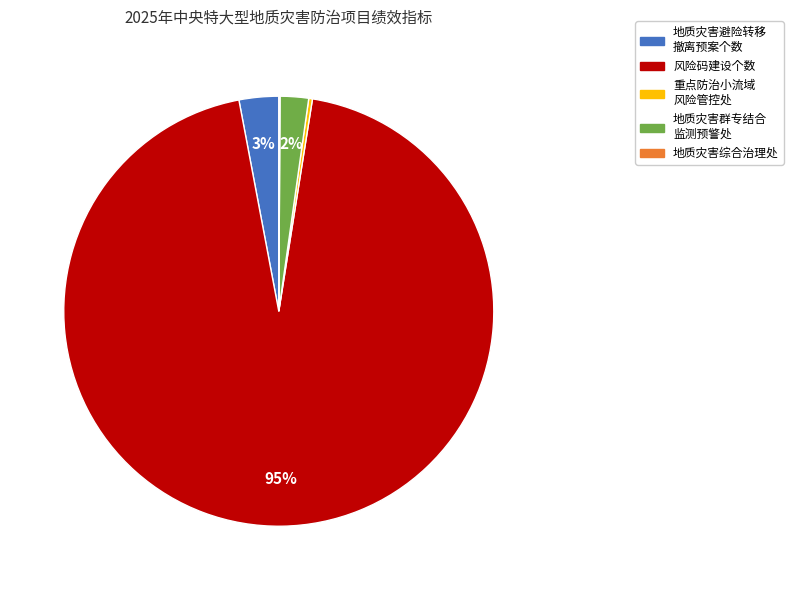

Is there any slice that represents more than half of the pie?

Yes